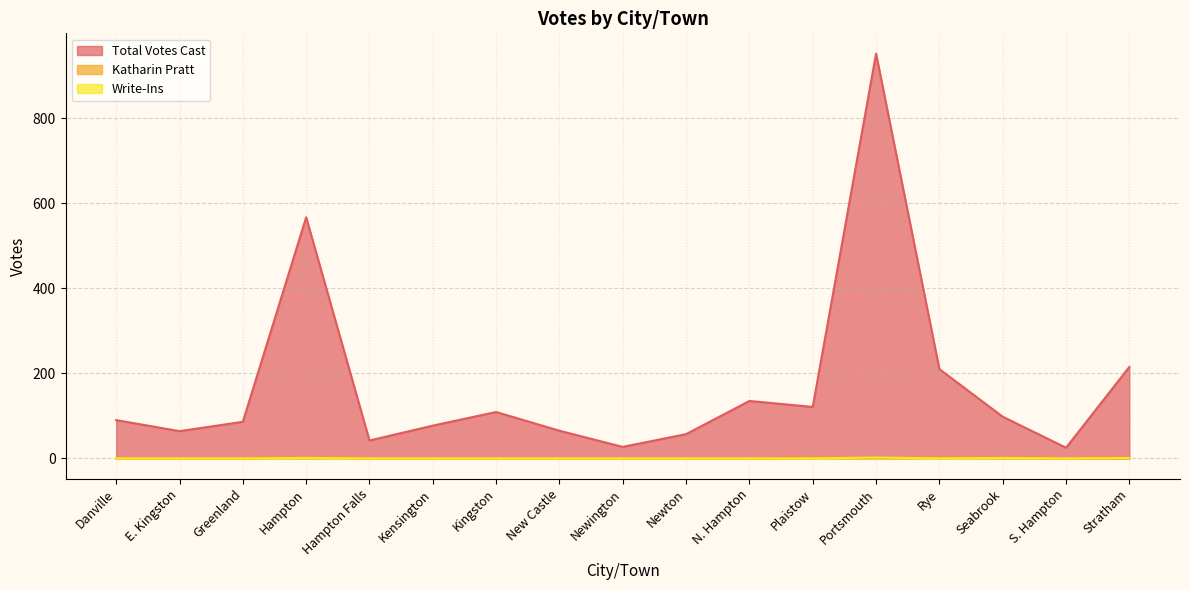

What is the label of the 17th point from the right?

Danville